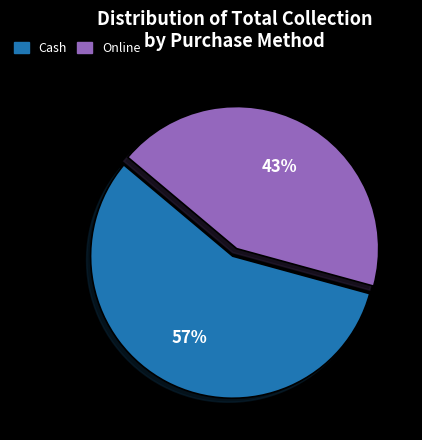

What percentage is the Online slice, to the nearest percent?

43%